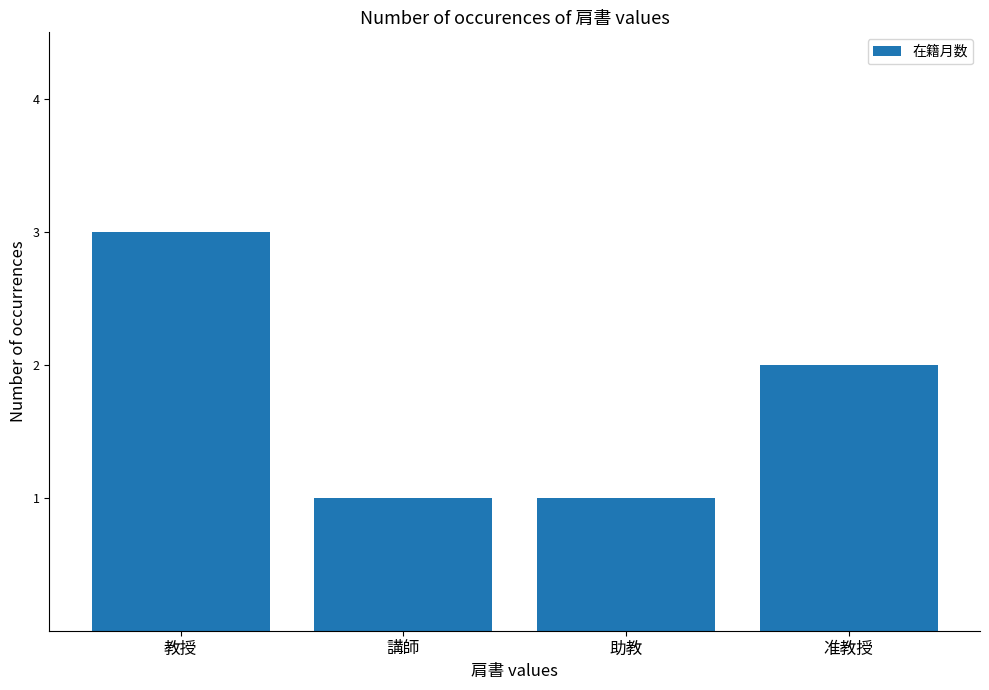

How many bars are there in total?

4